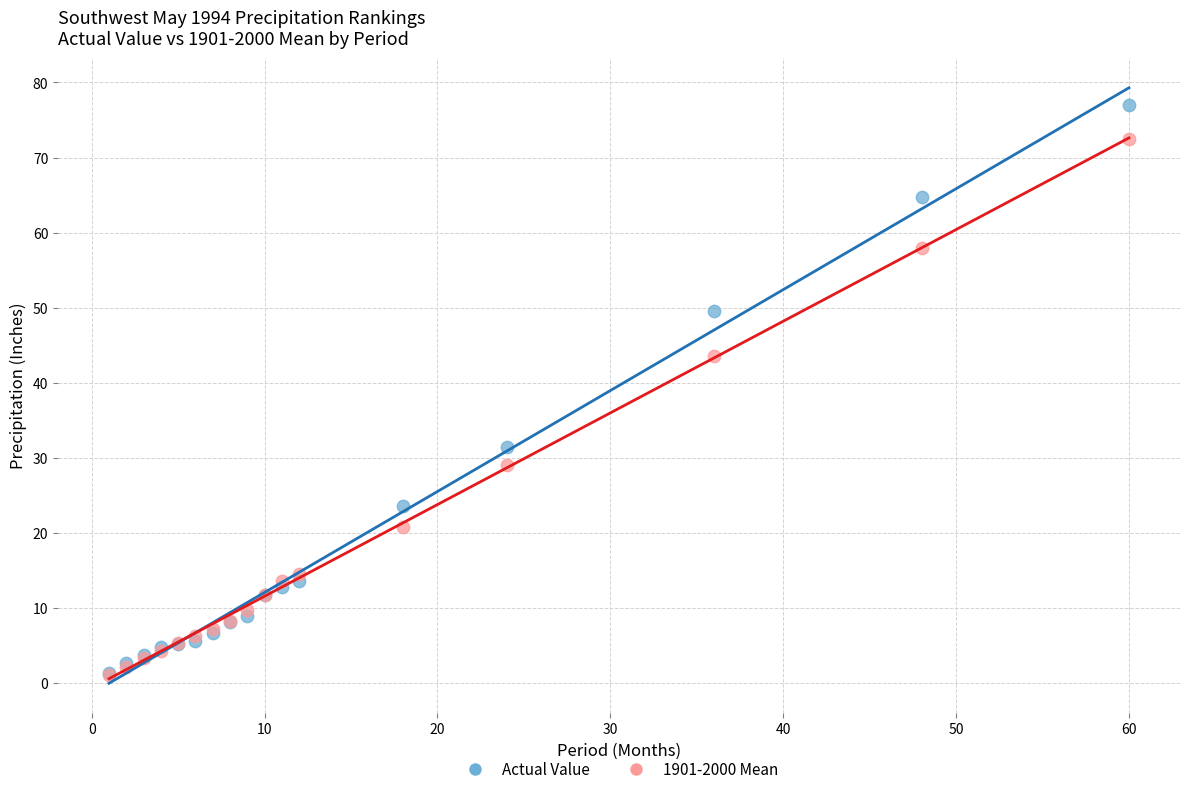

In the Actual Value series, what Y value is closest to 39?

31.5